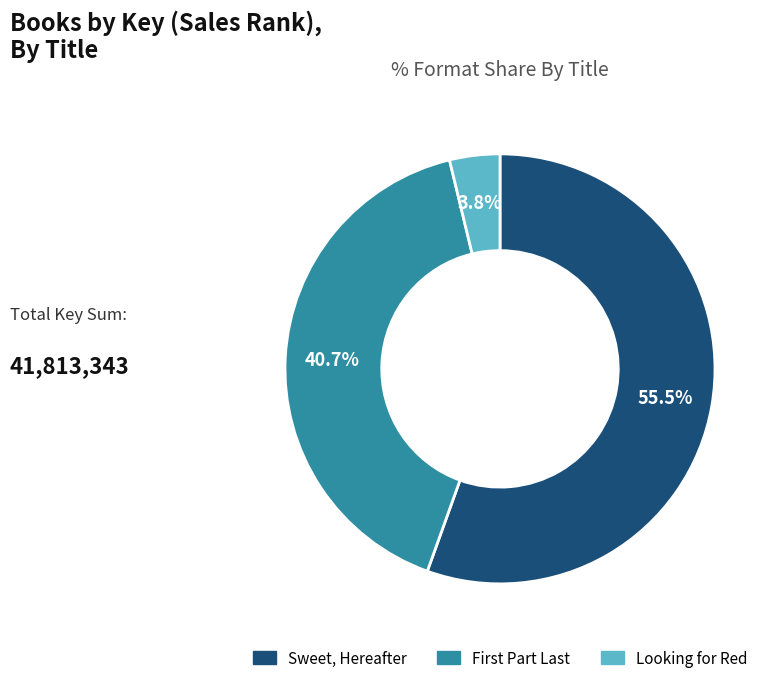

To the nearest percent, what is the average slice percentage?

33%